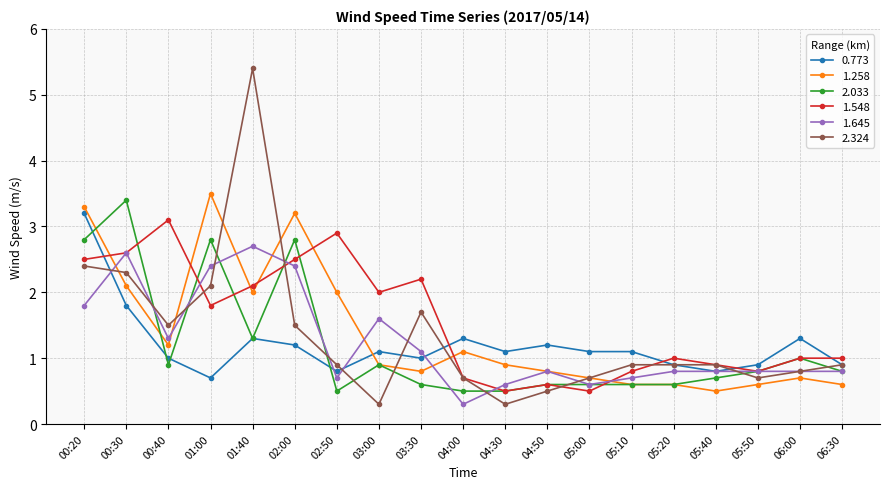

Rank the series by their maximum value, from highest to lowest.

2.324, 1.258, 2.033, 0.773, 1.548, 1.645